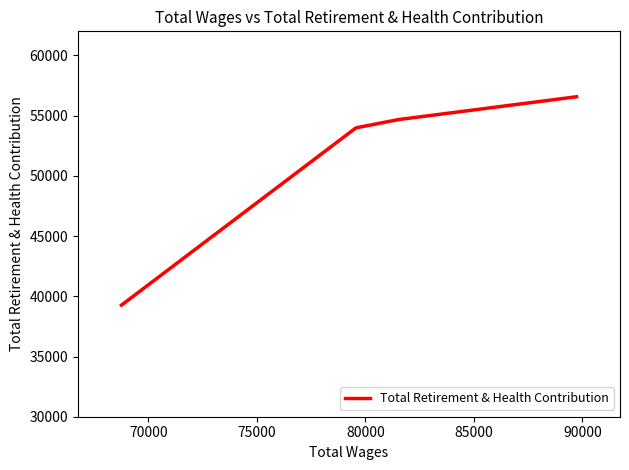

What is the difference between the maximum and minimum values?

17304